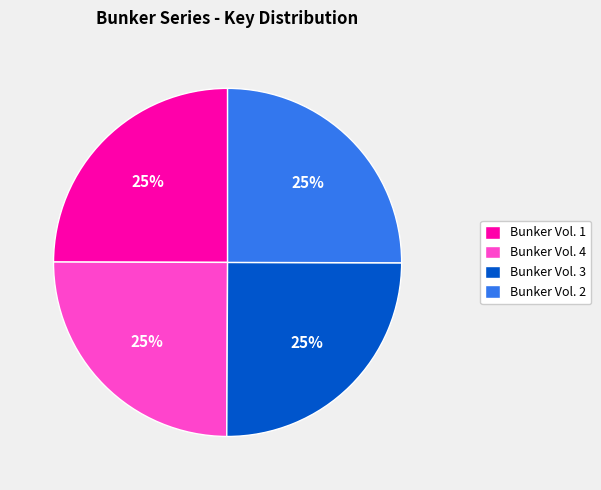

Does any single category account for the majority?

No